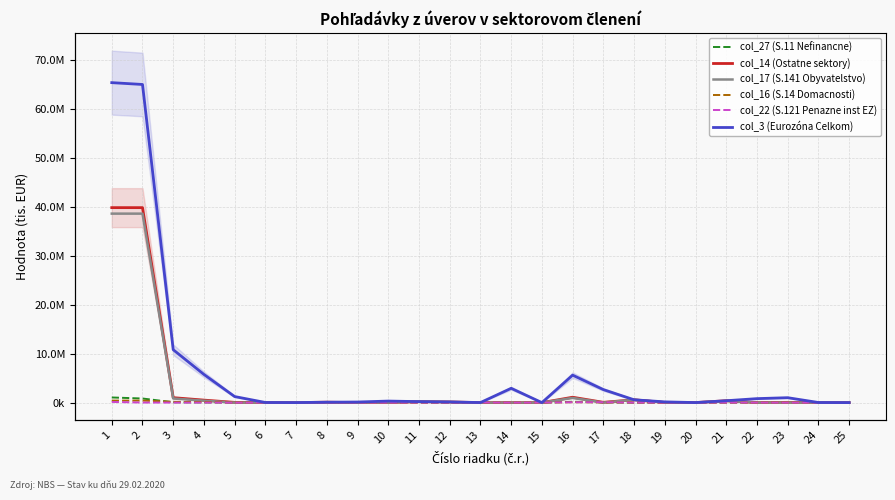

The col_3 (Eurozóna Celkom) series shows 2661579 at 17. True or false?

True